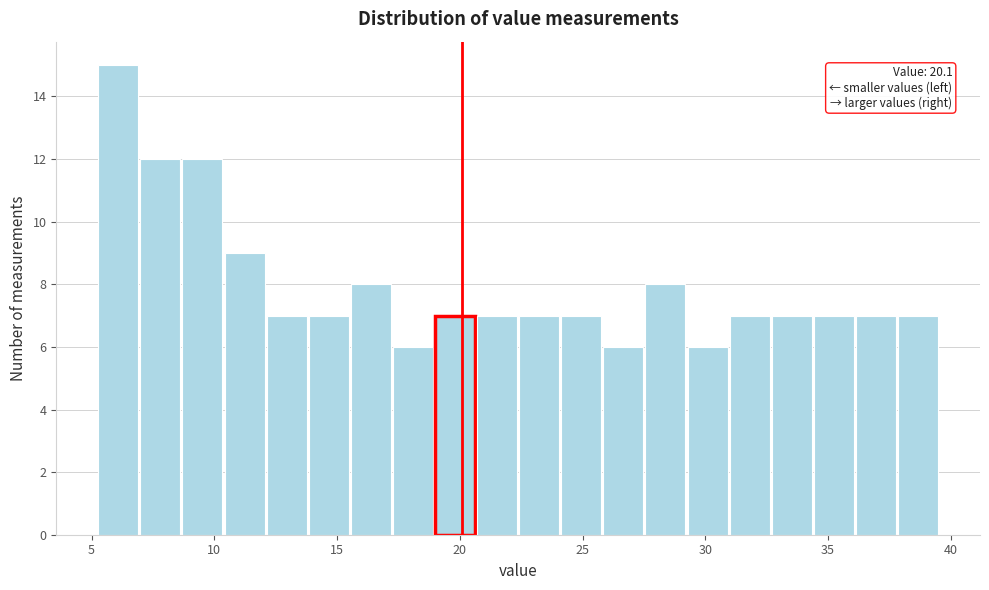

Around what value on the x-axis is the tallest bar? Give the approximate position of its centre, as read against the axis.

6.0